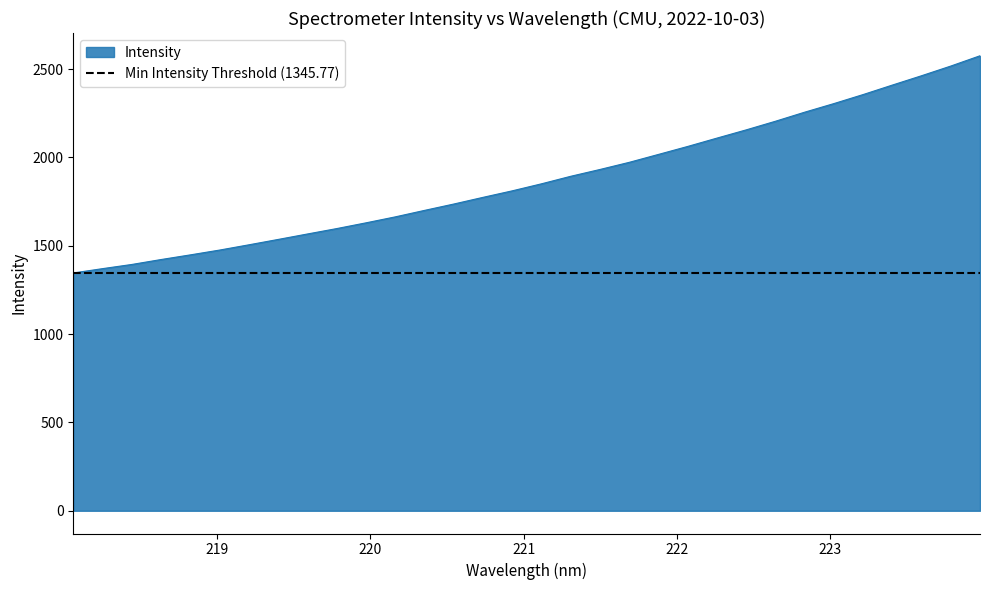

What is the highest value of the Intensity series?

2575.1